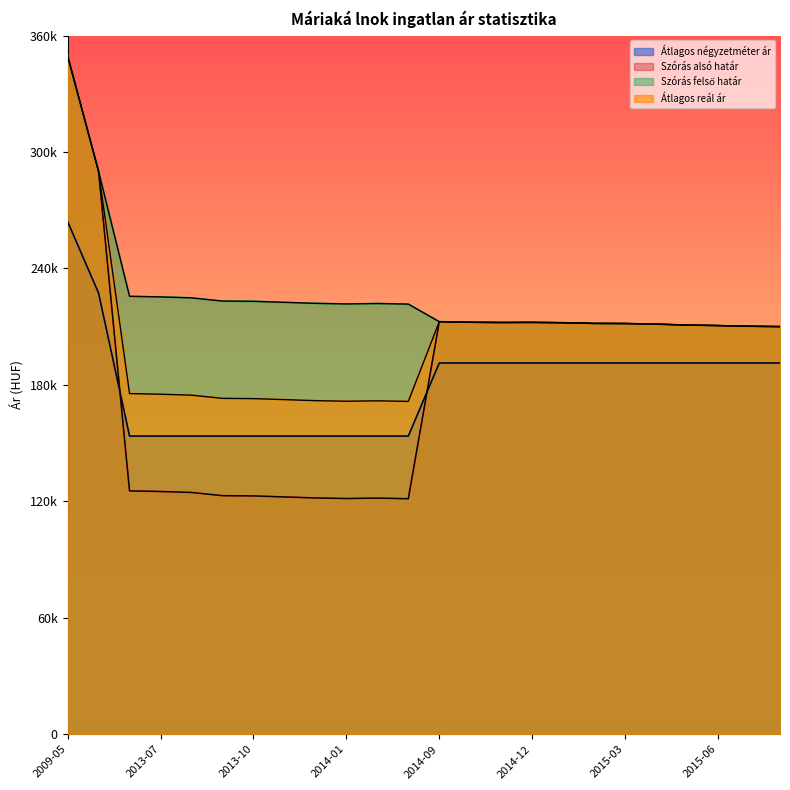

What is the difference between the second highest and minimum values in the Átlagos négyzetméter ár series?

73708